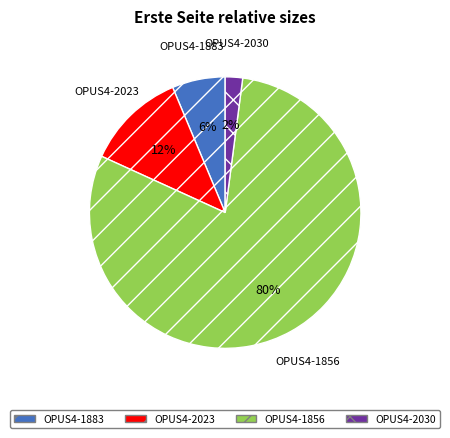

How many segments does this pie chart have?

4